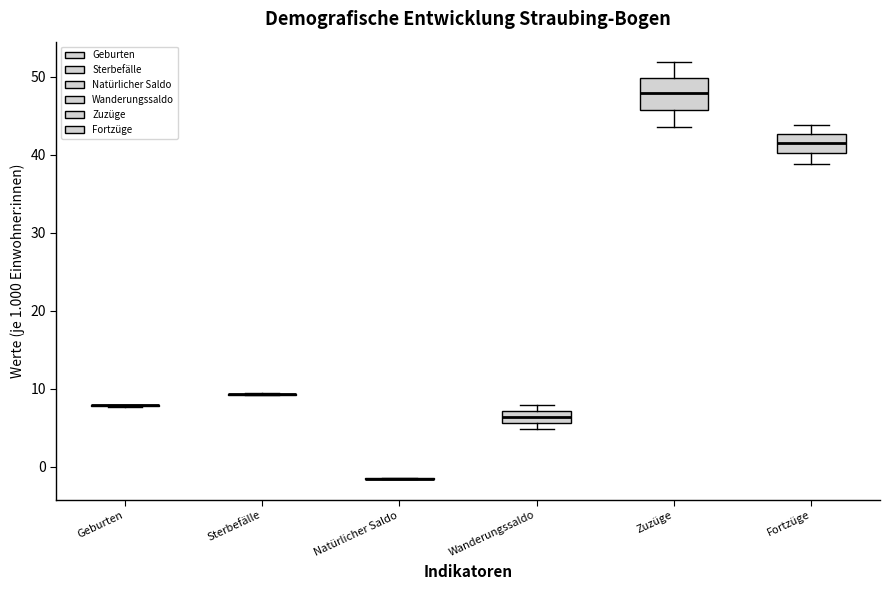

Reading left to right, read every box against the y-axis: the position of its median line, the range the box covers, and the ends of its whiskers. The values are not printed on the chart, so give them approximately, as read against the axis.

Geburten: box collapsed to a line at 8, whiskers 8 to 8
Sterbefälle: box collapsed to a line at 9, whiskers 9 to 10
Natürlicher Saldo: box collapsed to a line at -1, whiskers -1 to -1
Wanderungssaldo: median 6 (inside the box), box 6 to 7, whiskers 5 to 8
Zuzüge: median 48, box 46 to 50, whiskers 44 to 52
Fortzüge: median 42, box 40 to 43, whiskers 39 to 44